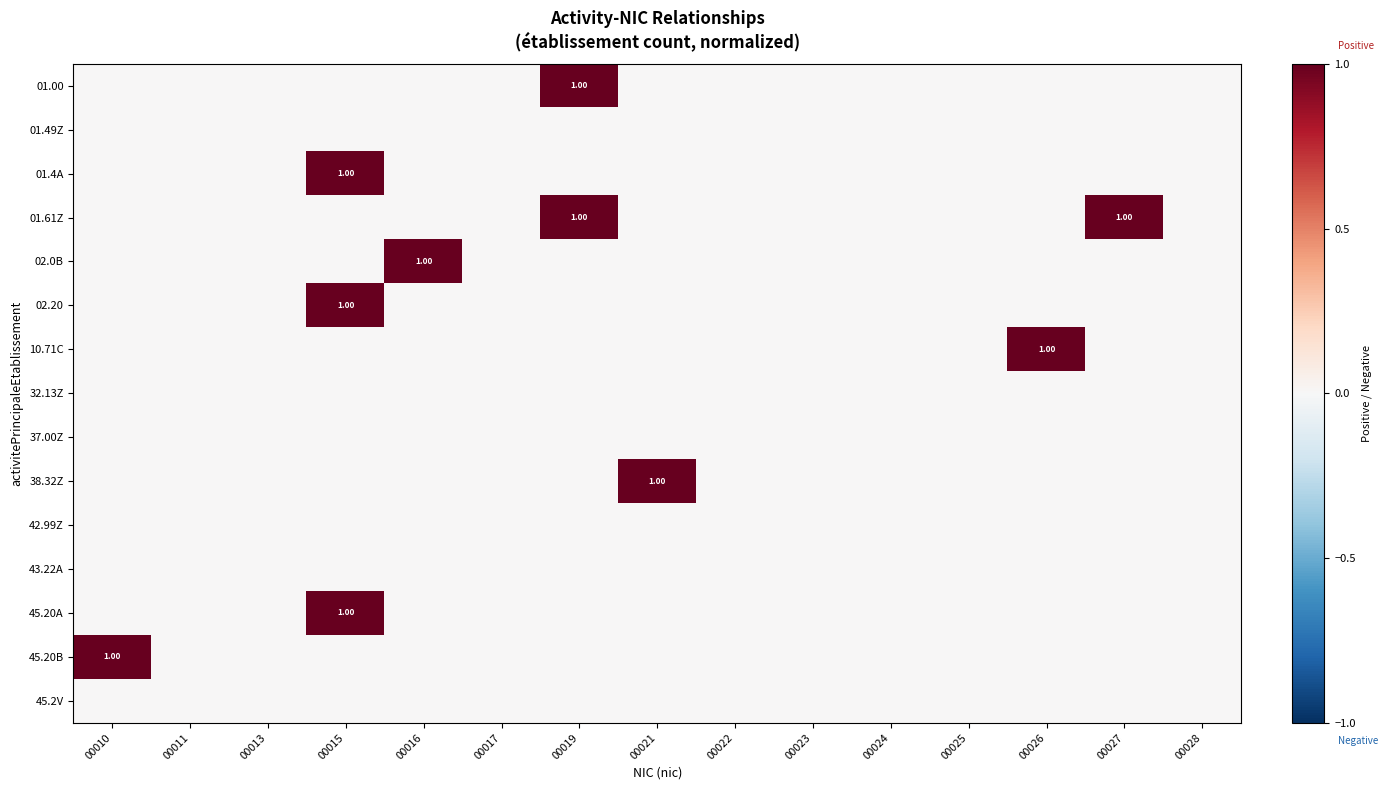

Where is 42.99Z nearest to the value 0?

00010